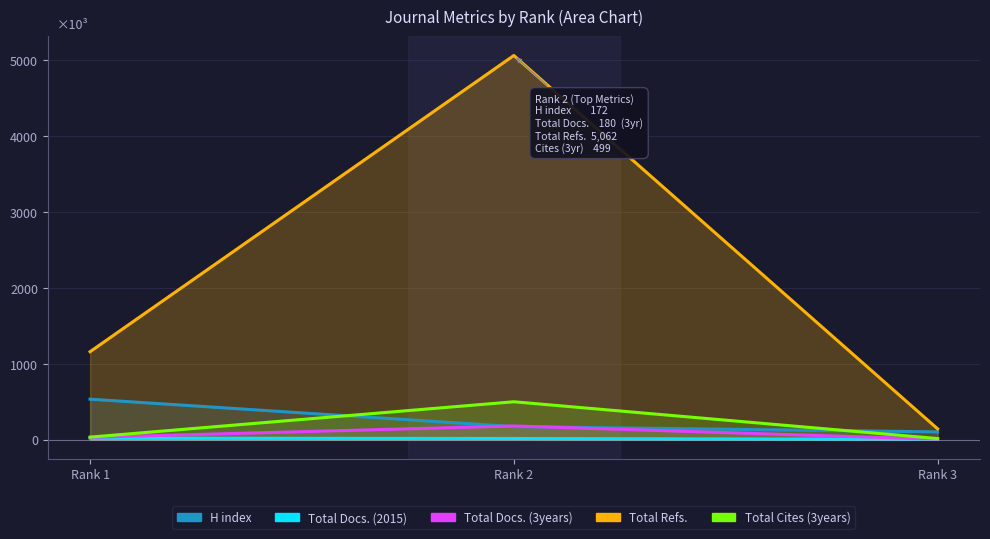

What is the value of the H index point at the 3rd from the left?

102